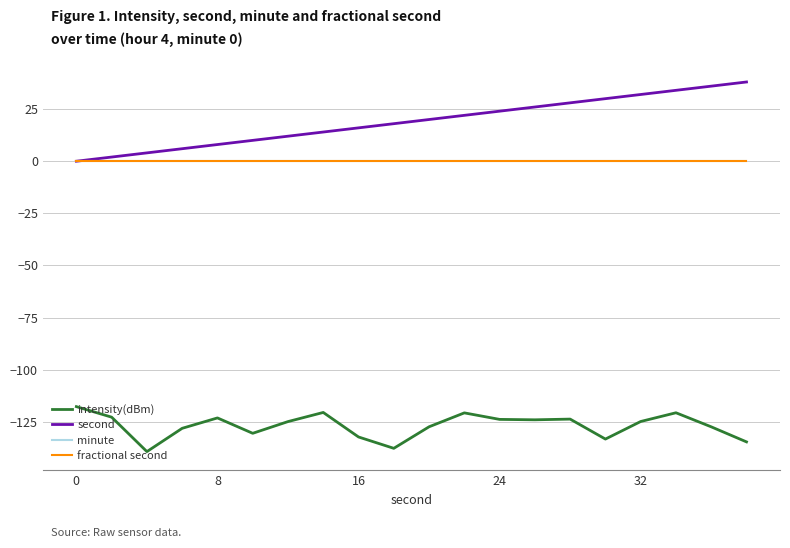

What is the maximum value shown in the chart?

38.0